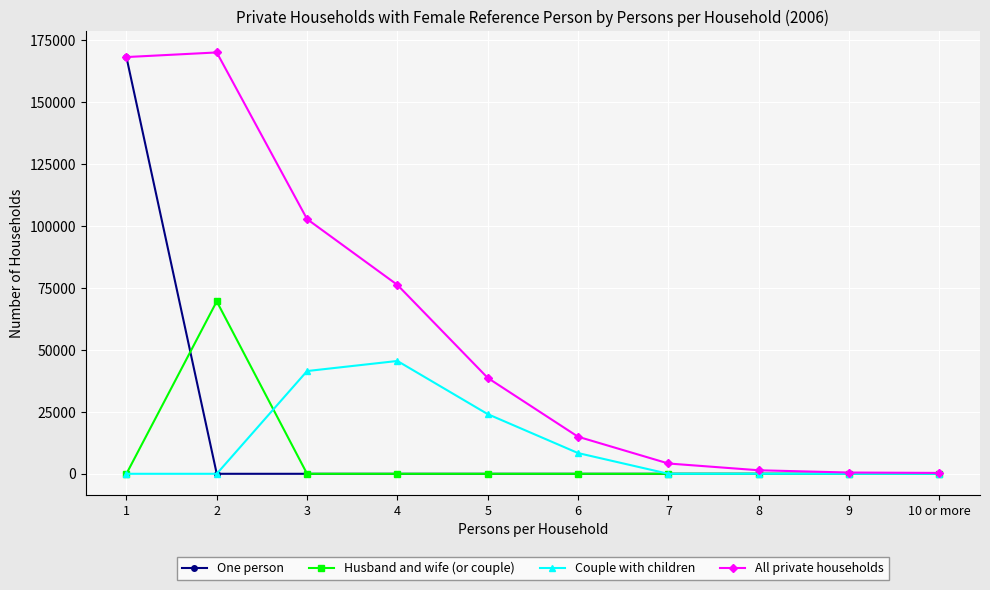

Which series has the widest spread of values?

All private households